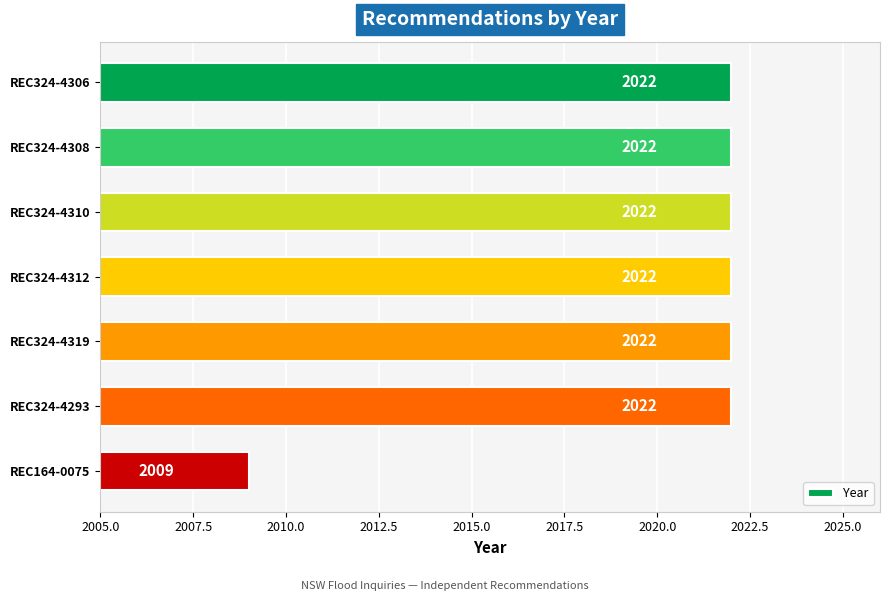

What is the smallest value displayed?

2009